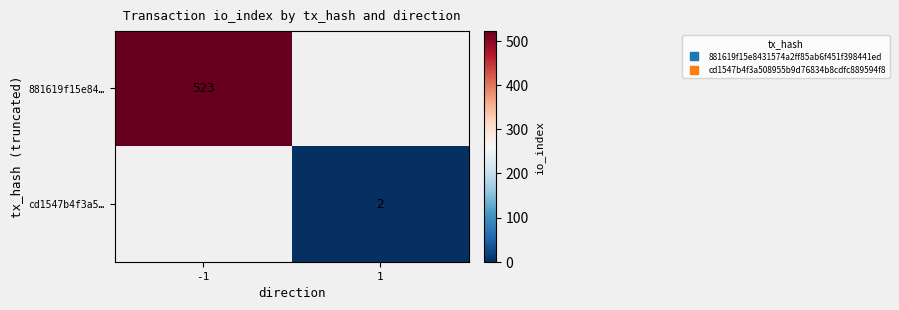

What is the difference between the 881619f15e84… values at 1 and -1?

523